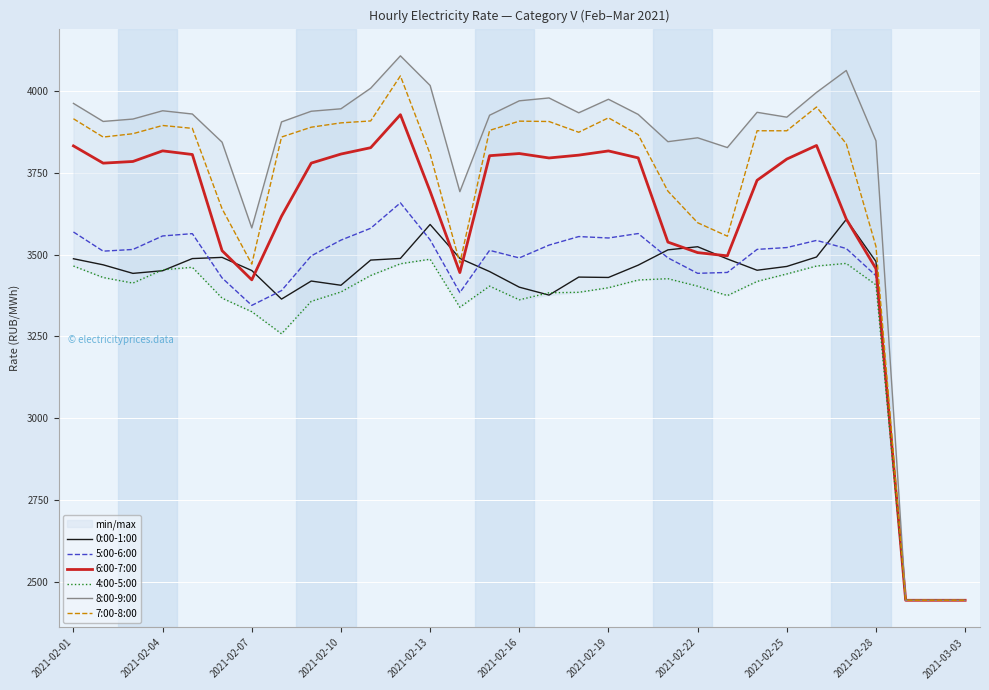

The 7:00-8:00 series shows 1440.0 at 2021-02-28. True or false?

False